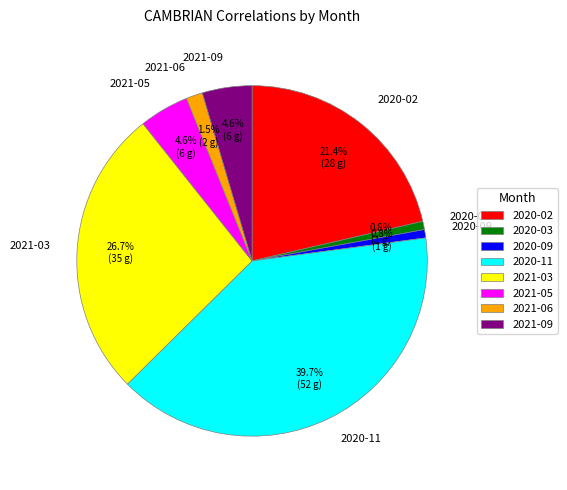

Do 2020-09 and 2020-03 together represent more than half of the pie?

No